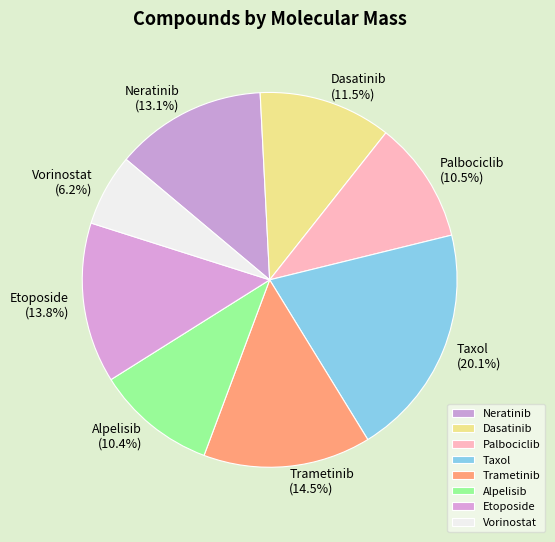

Combined, what portion of the pie is Neratinib and Alpelisib?

23.5%